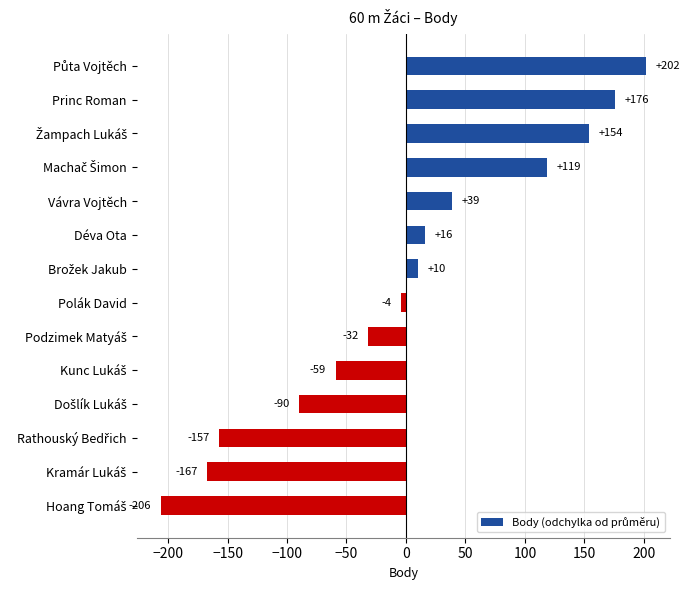

What is the minimum value shown in the chart?

-206.1